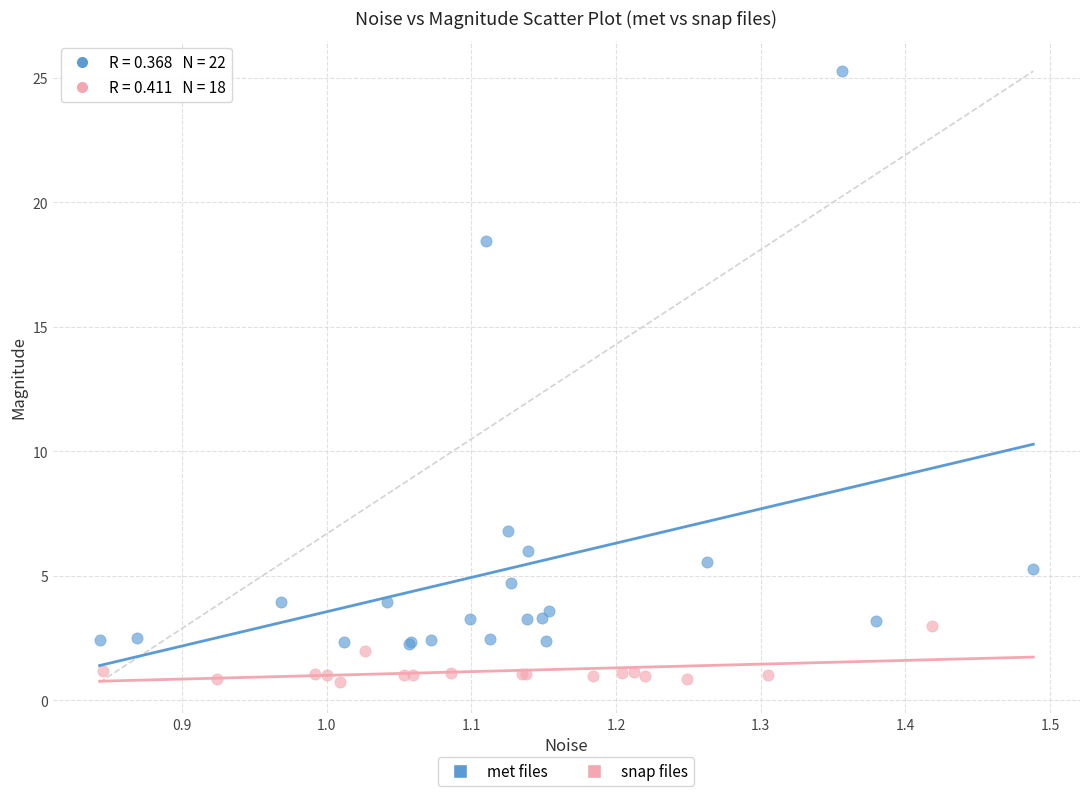

Which series contains the lowest Y value?

snap files